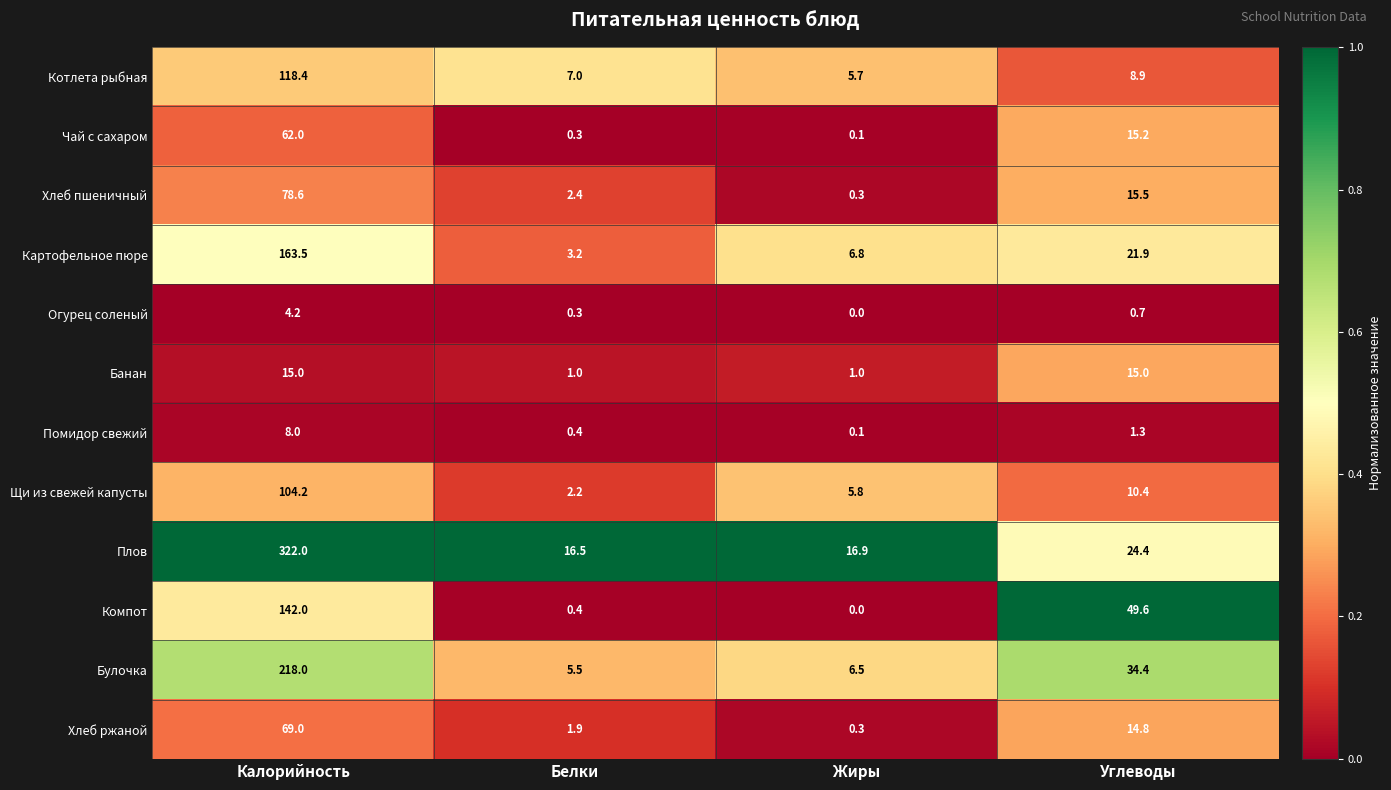

Which series has the widest spread of values?

Плов